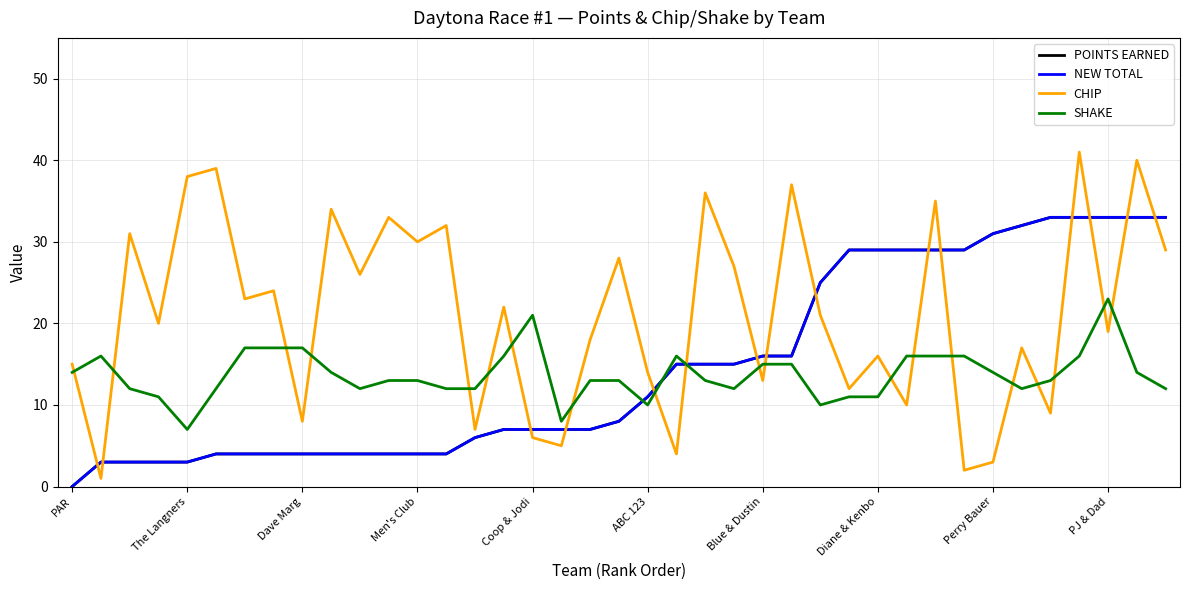

Is this an area chart (filled region under the line)?

No